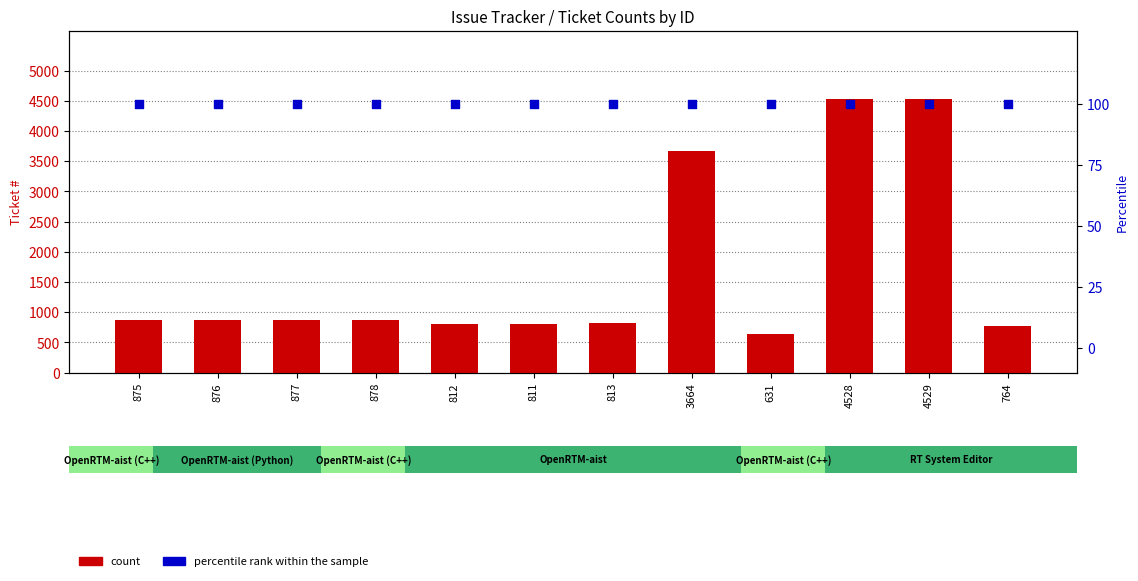

At how many categories does at least one series exceed 3089?

3